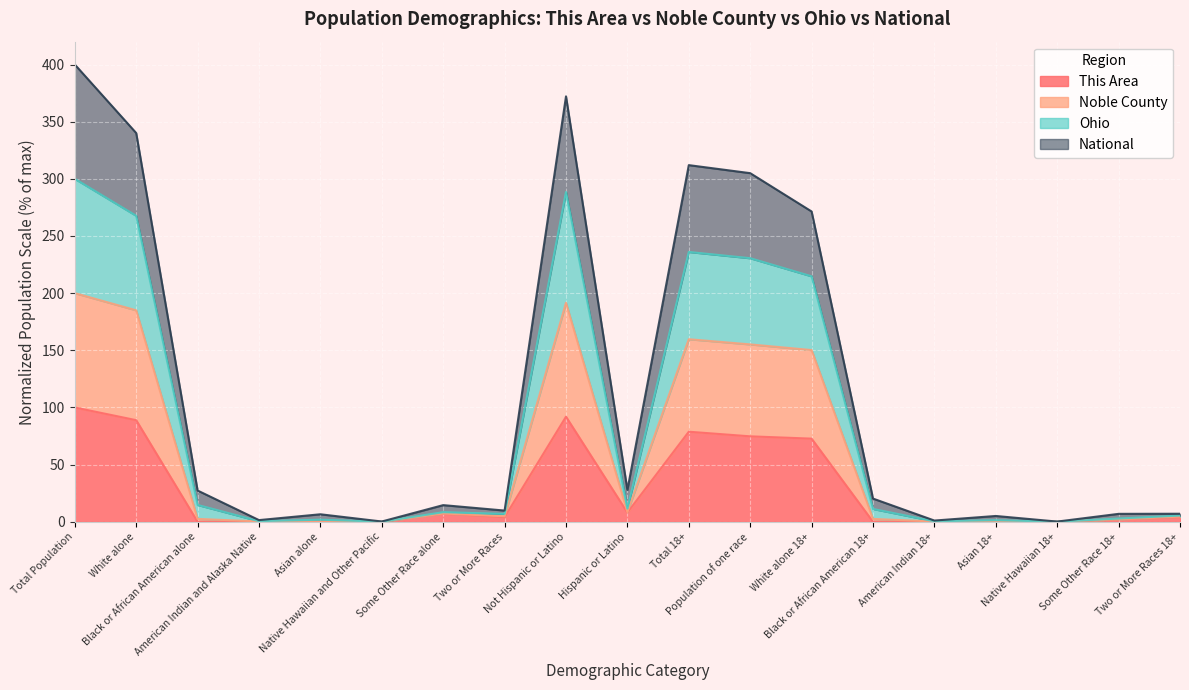

What is the maximum value for This Area?

100.0